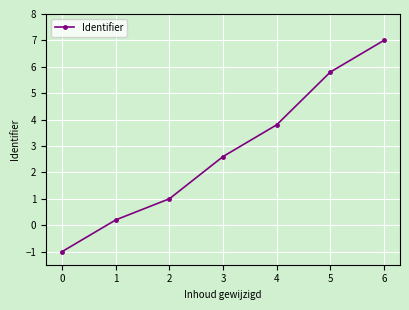

At which category does the chart reach its peak across all series?

6